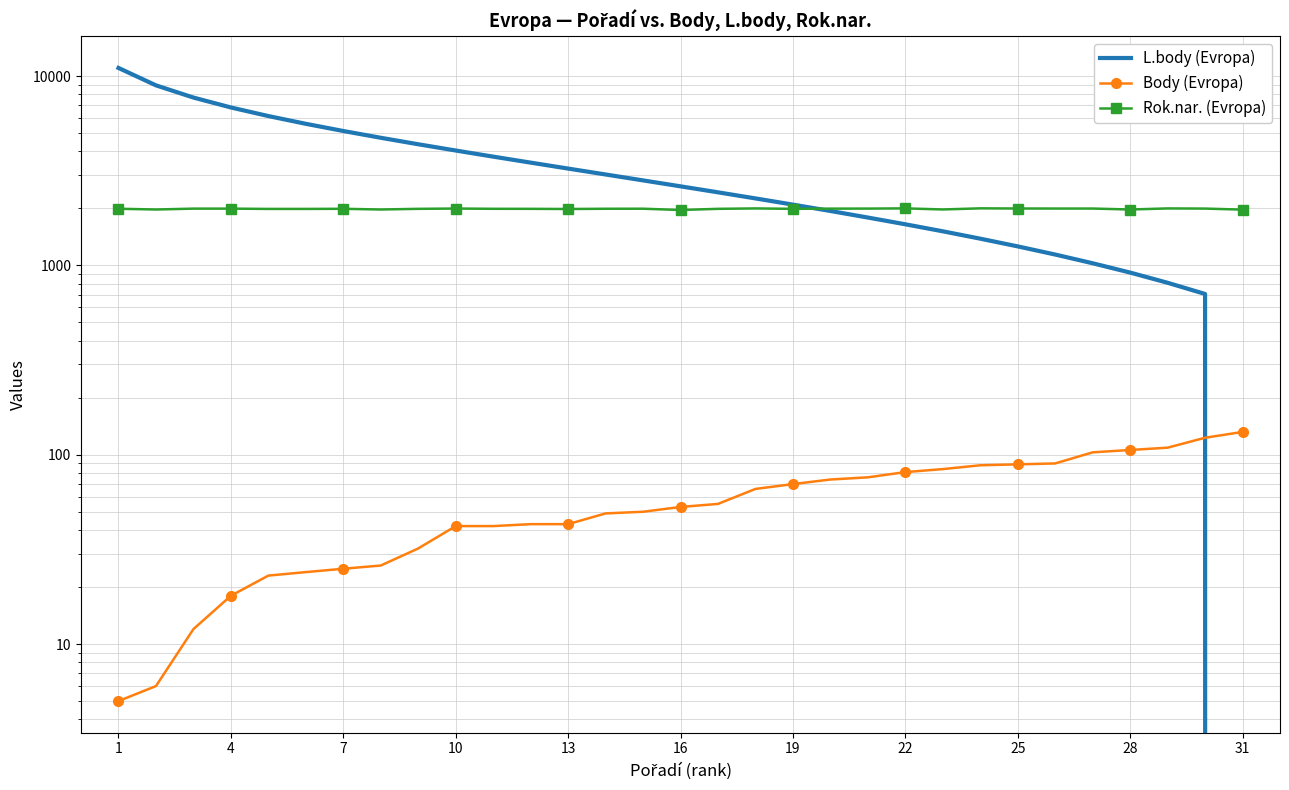

Is this an area chart (filled region under the line)?

No